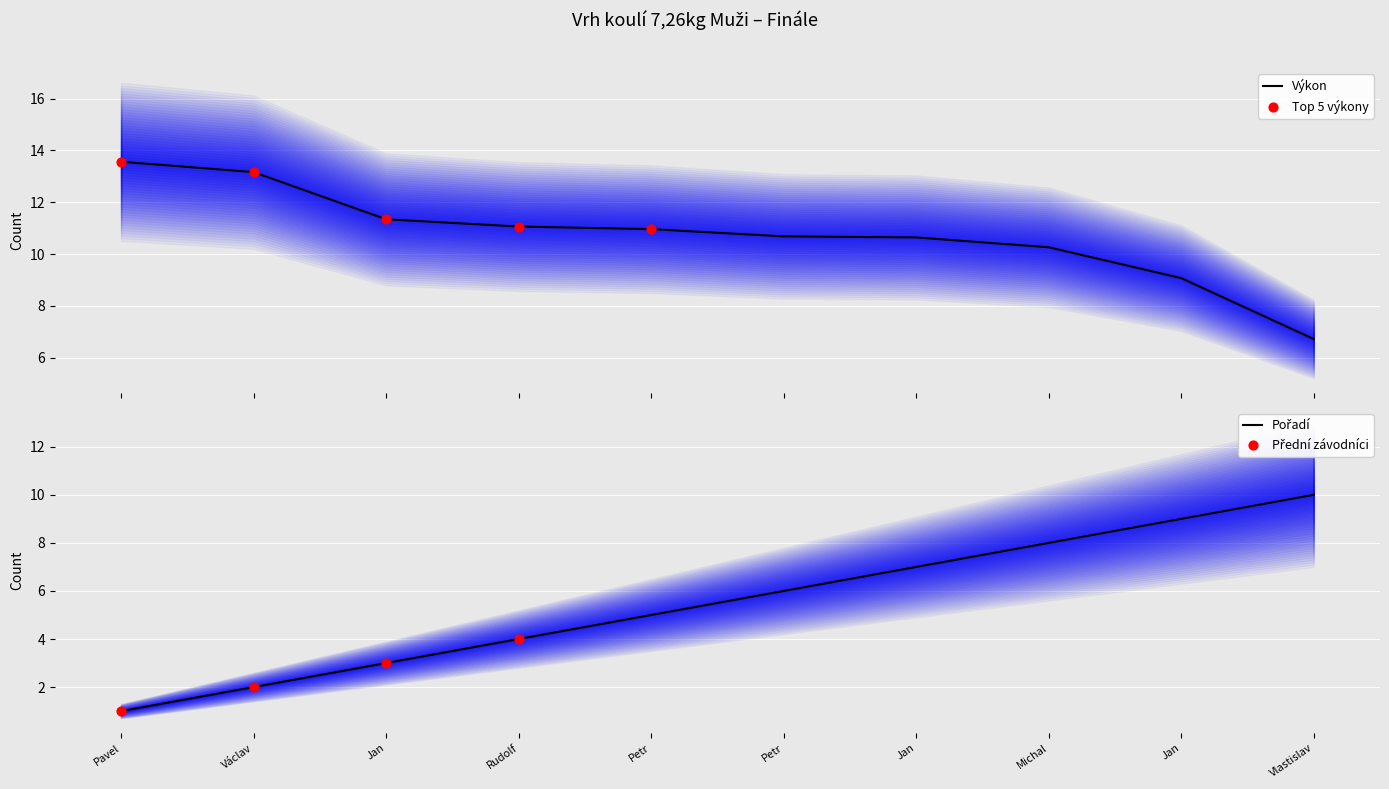

At how many categories does at least one series exceed 6?

10